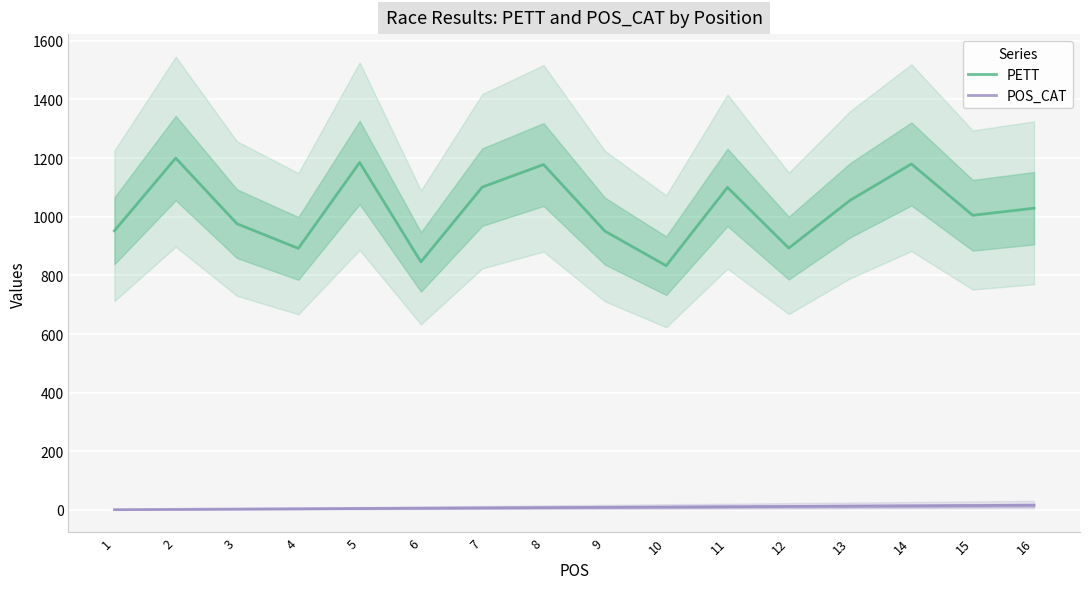

List the labels in order of POS_CAT value, smallest first.

1, 2, 3, 4, 5, 6, 7, 8, 9, 10, 11, 12, 13, 14, 15, 16